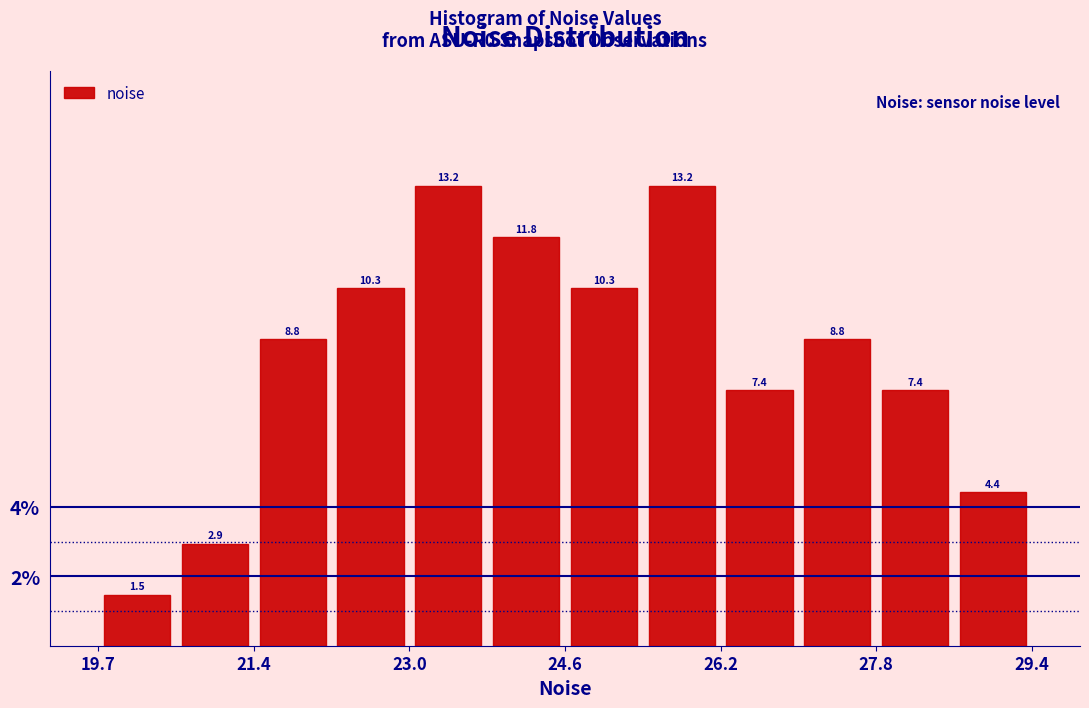

How tall is the bar that spans 26.2 to 27.0 on the x-axis? The bar edges are not printed on the chart, so give them approximately, as read against the axis.

7.4